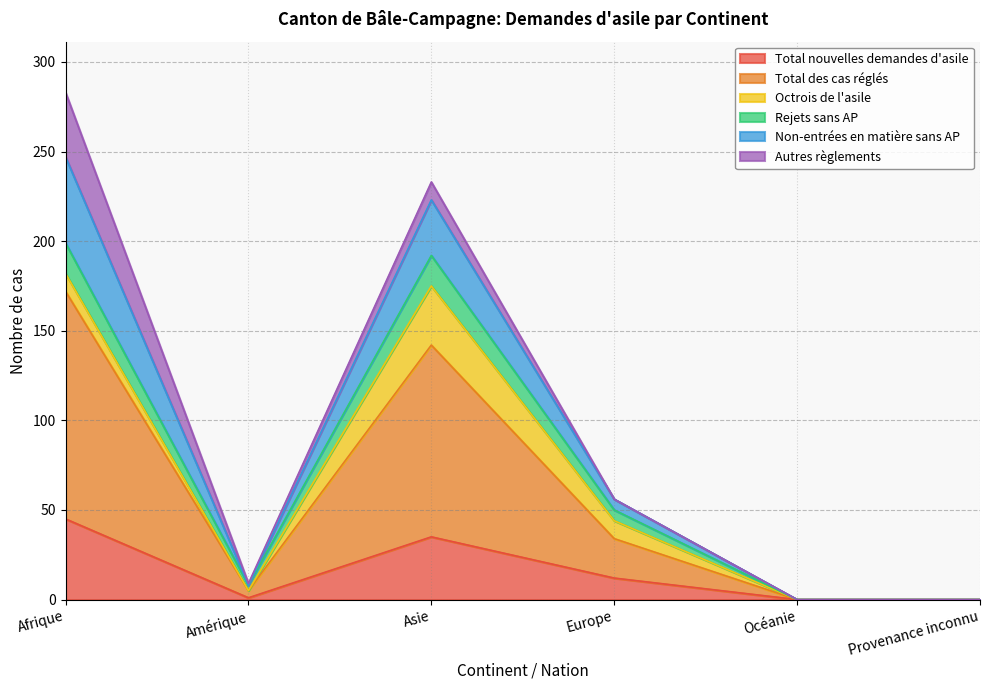

How many data points in Total nouvelles demandes d'asile are above 12?

2